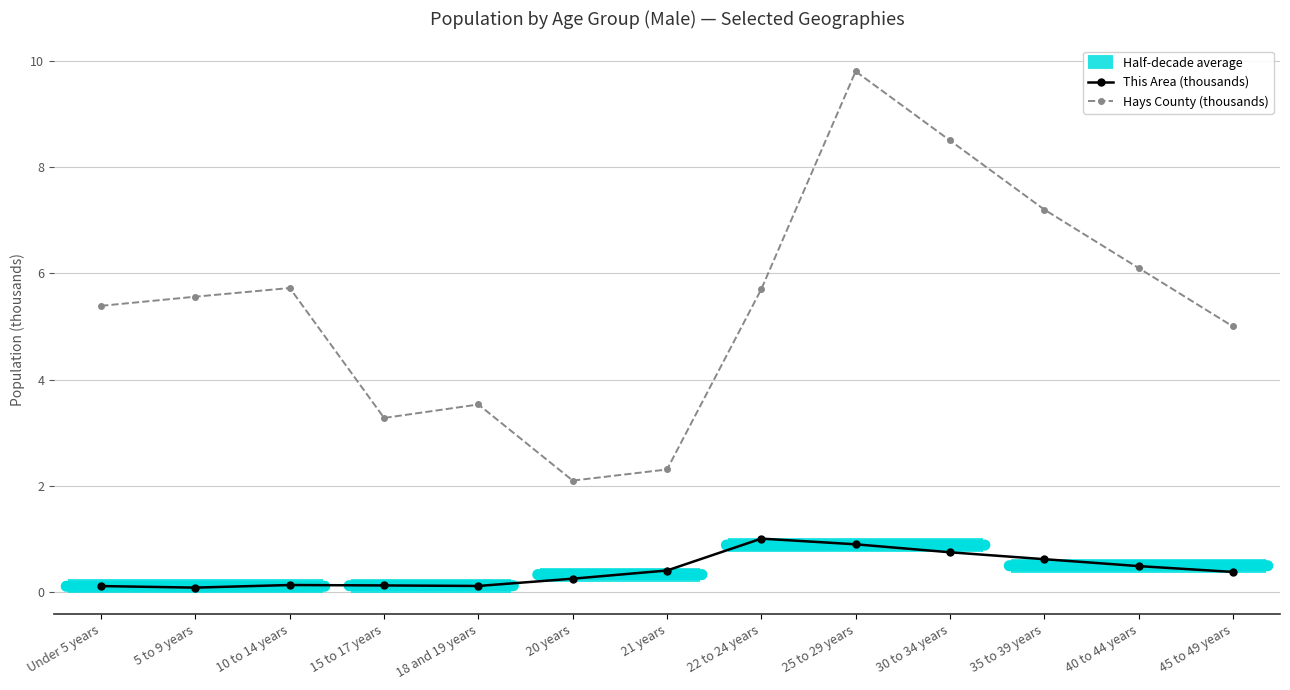

Between 45 to 49 years and 35 to 39 years, which is larger?

35 to 39 years